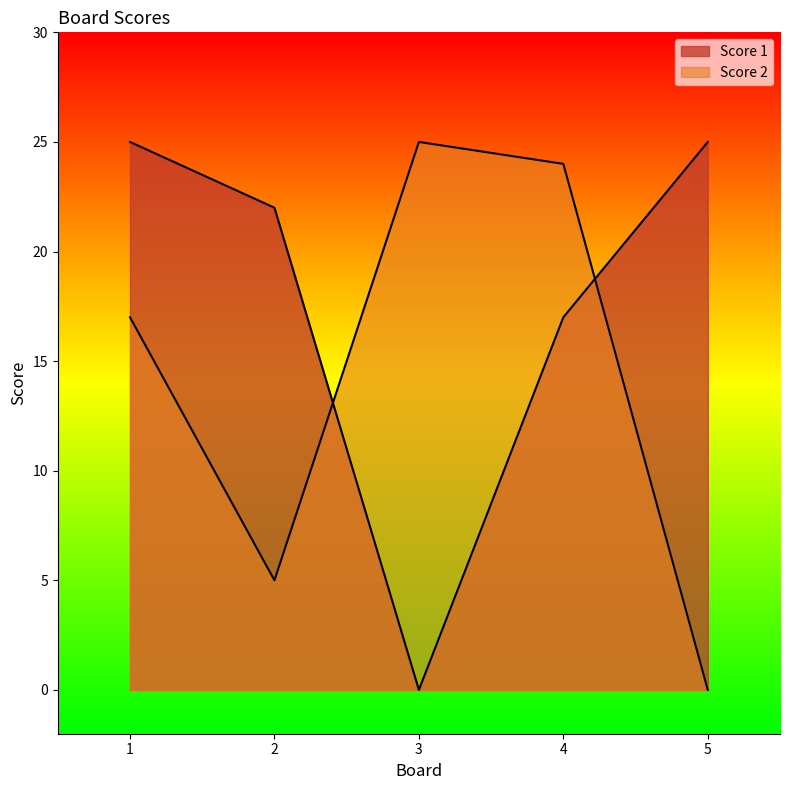

Reading right to left, list all the values displayed in this chart.

Score 1: 25	17	0	22	25
Score 2: 0	24	25	5	17